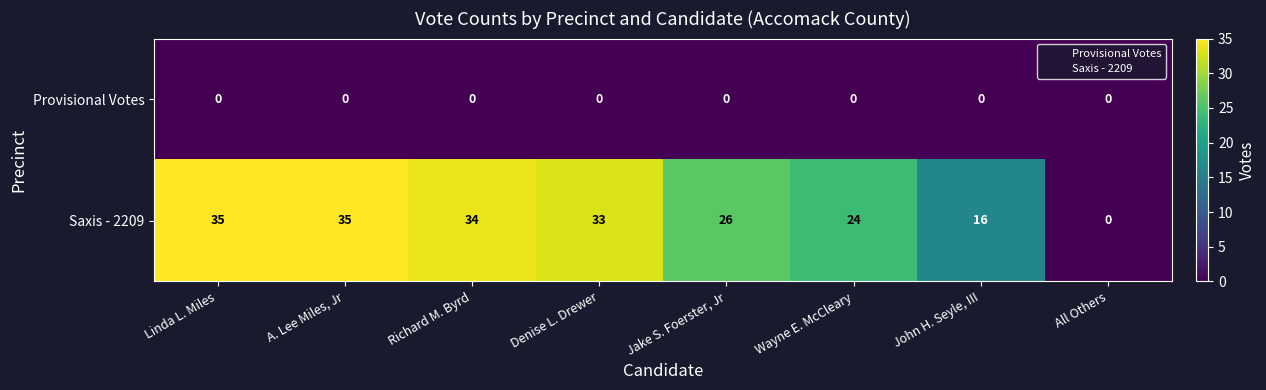

Reading left to right, extract all data points from this chart.

Provisional Votes: Linda L. Miles=0	A. Lee Miles, Jr=0	Richard M. Byrd=0	Denise L. Drewer=0	Jake S. Foerster, Jr=0	Wayne E. McCleary=0	John H. Seyle, III=0	All Others=0
Saxis - 2209: Linda L. Miles=35	A. Lee Miles, Jr=35	Richard M. Byrd=34	Denise L. Drewer=33	Jake S. Foerster, Jr=26	Wayne E. McCleary=24	John H. Seyle, III=16	All Others=0